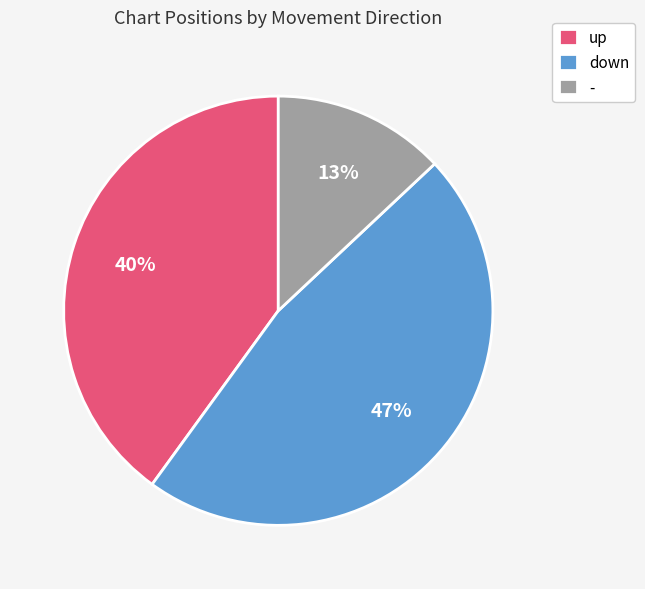

Do down and - together represent more than half of the pie?

Yes